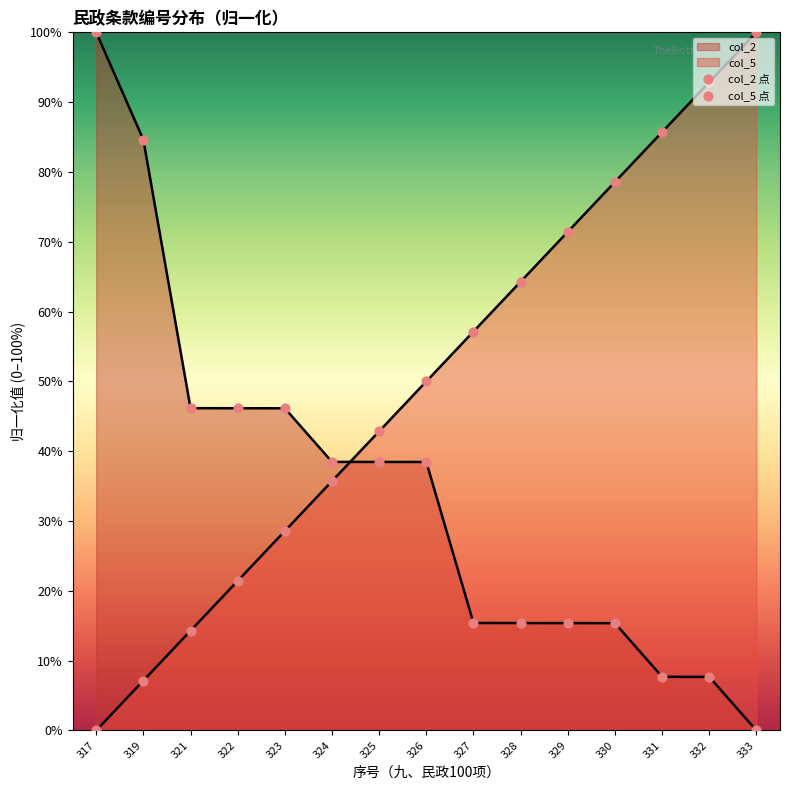

Which series reaches the minimum Y coordinate?

col_2 点